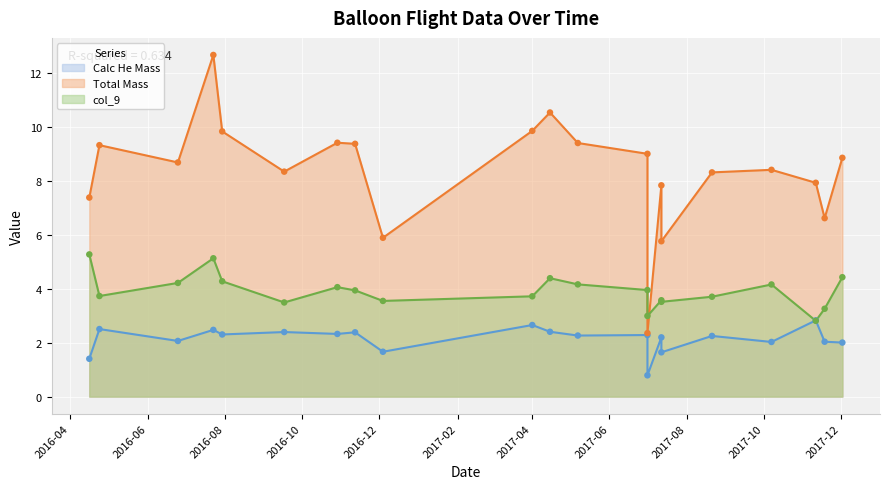

At how many categories does at least one series exceed 10?

2